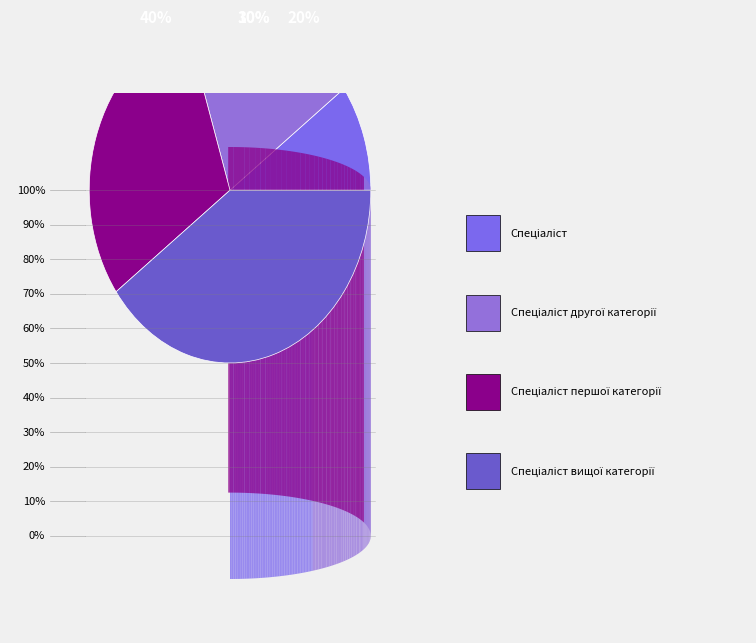

Rank the categories by value from highest to lowest.

Спеціаліст вищої категорії, Спеціаліст першої категорії, Спеціаліст другої категорії, Спеціаліст